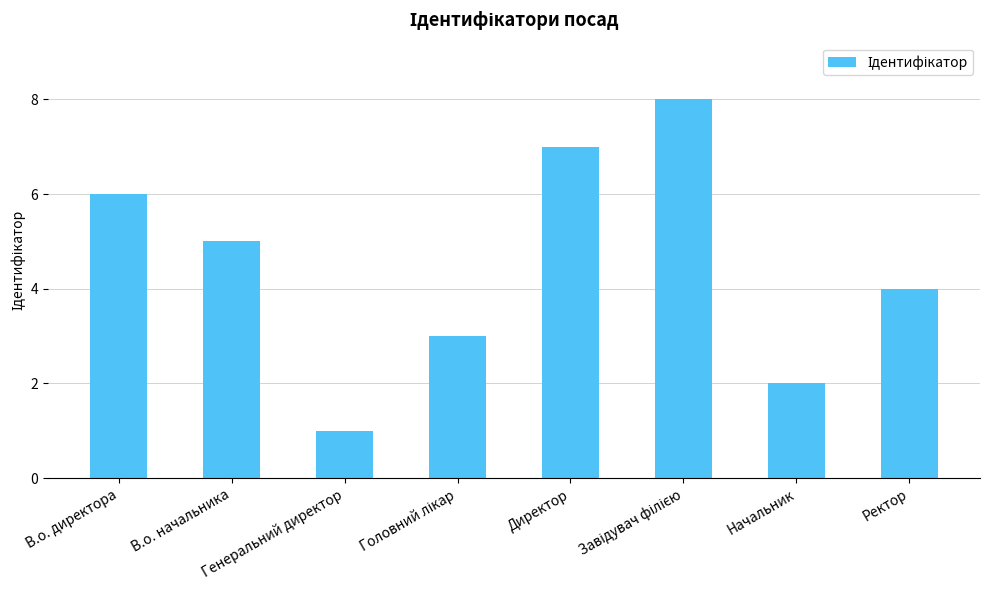

What is the sum of all values?

36